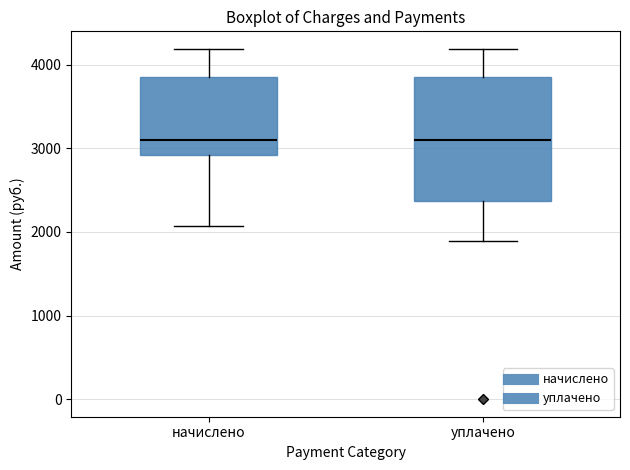

Reading left to right, transcribe this box plot: for each box, give where its median line is, the range the box spans, and where its two whiskers end, as read against the y-axis. The values are not printed on the chart, so give them approximately, as read against the axis.

начислено: median 3100, box 2900 to 3900, whiskers 2100 to 4200
уплачено: median 3100, box 2400 to 3900, whiskers 1900 to 4200